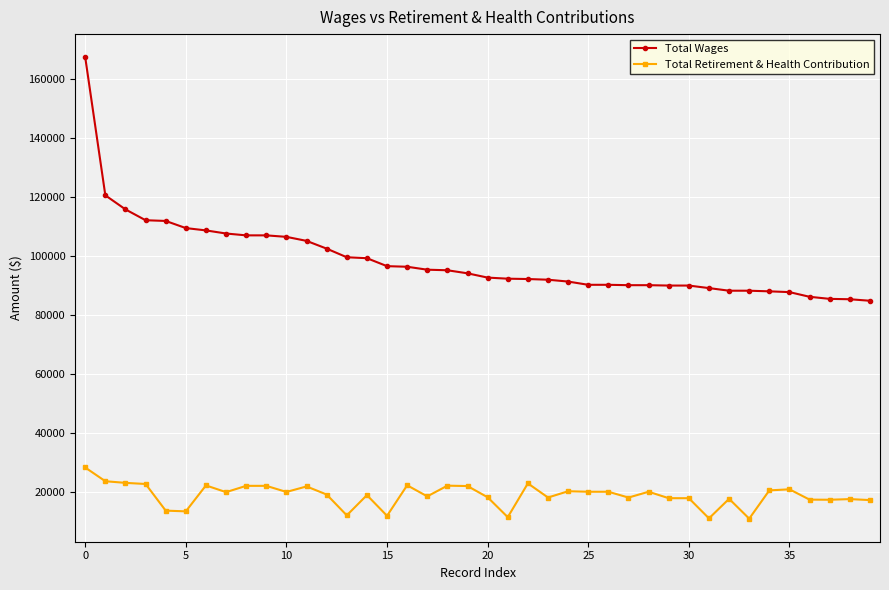

Which series has the largest total across all categories?

Total Wages